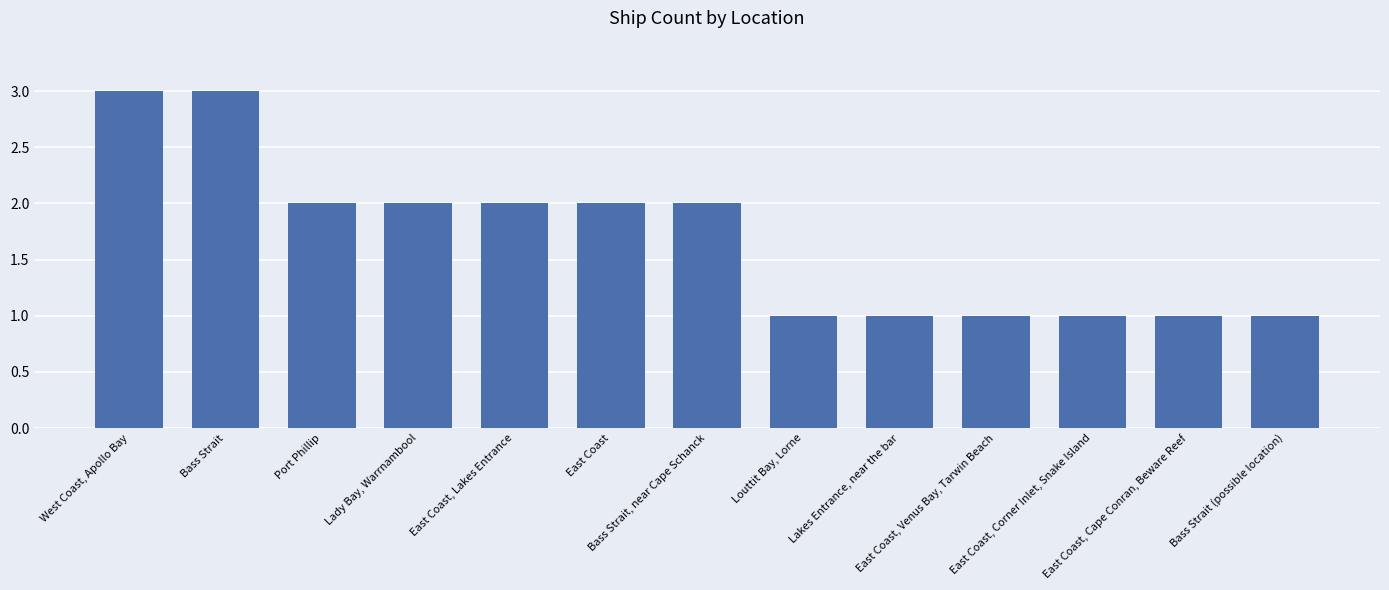

The value at Bass Strait, near Cape Schanck is 1. True or false?

False